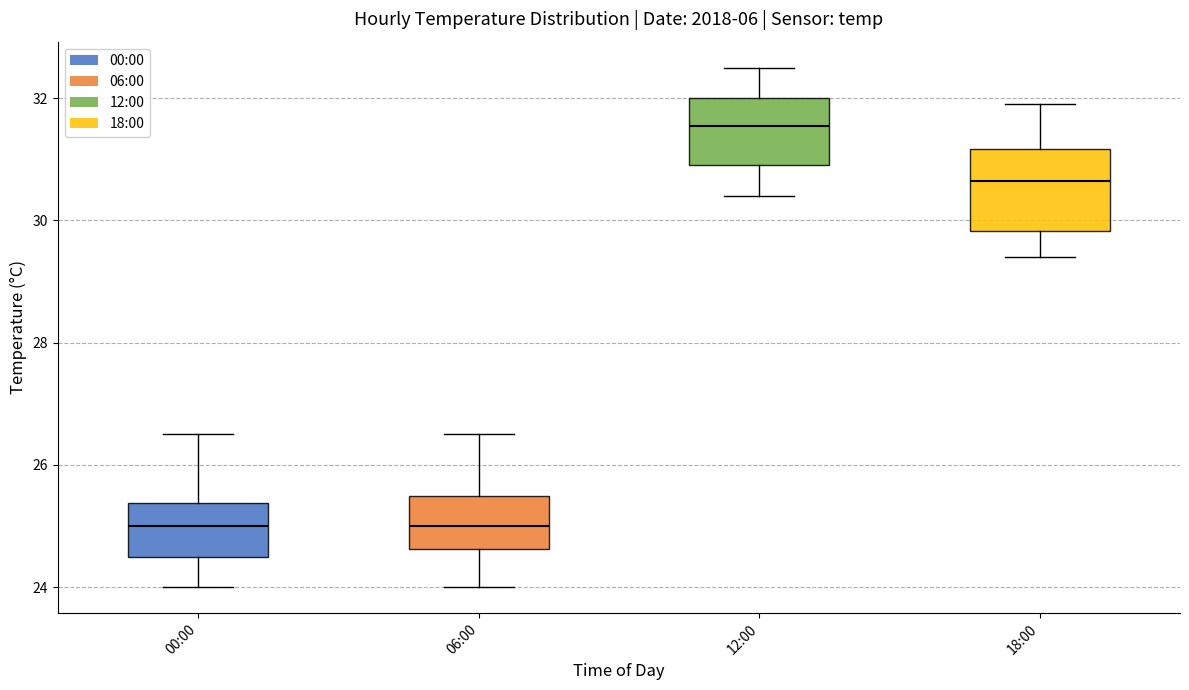

Which box has the highest median line?

12:00